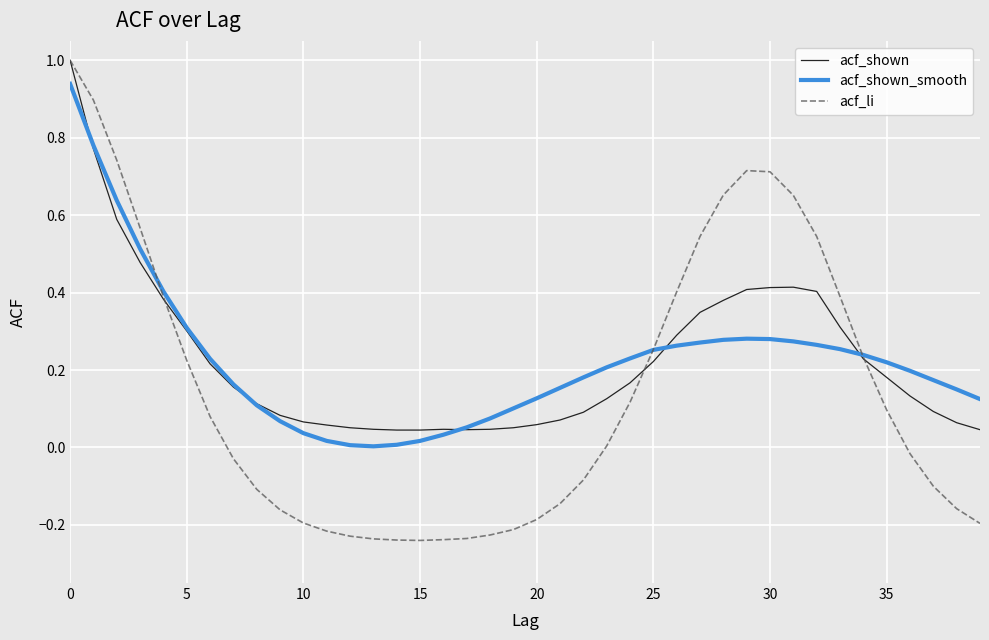

What is the maximum value shown in the chart?

1.0